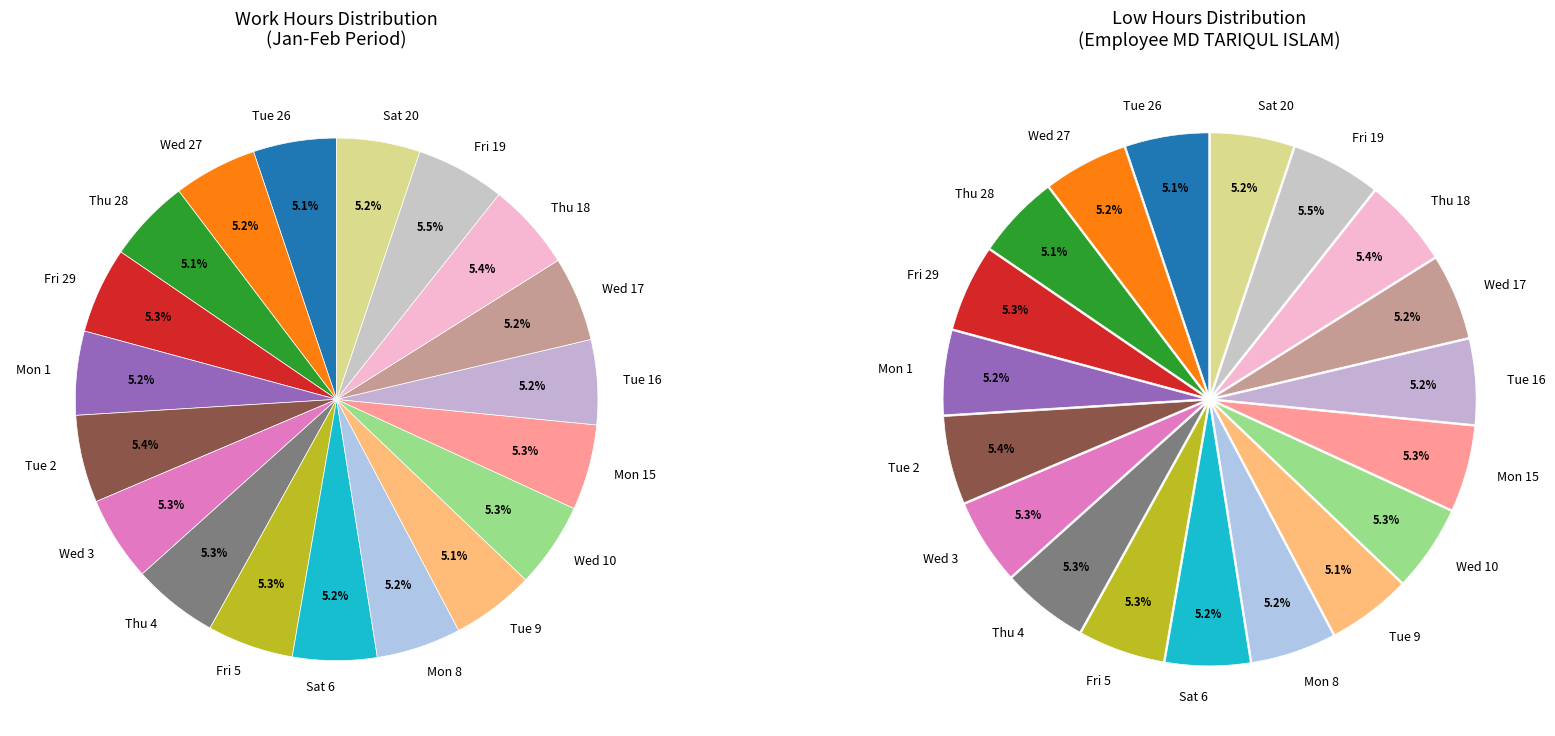

What is the total percentage of Thu 28 and Tue 9?

10.3%